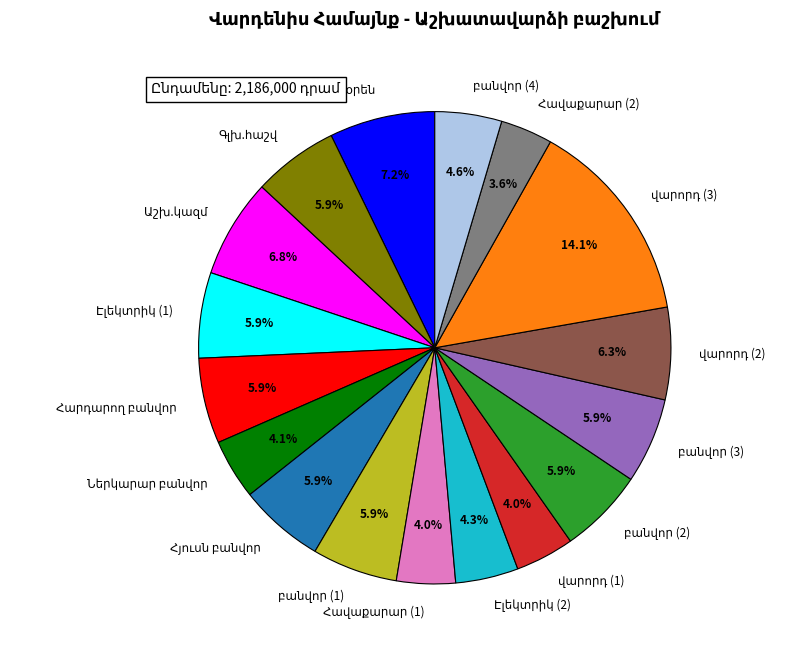

How many slices are in this pie chart?

17